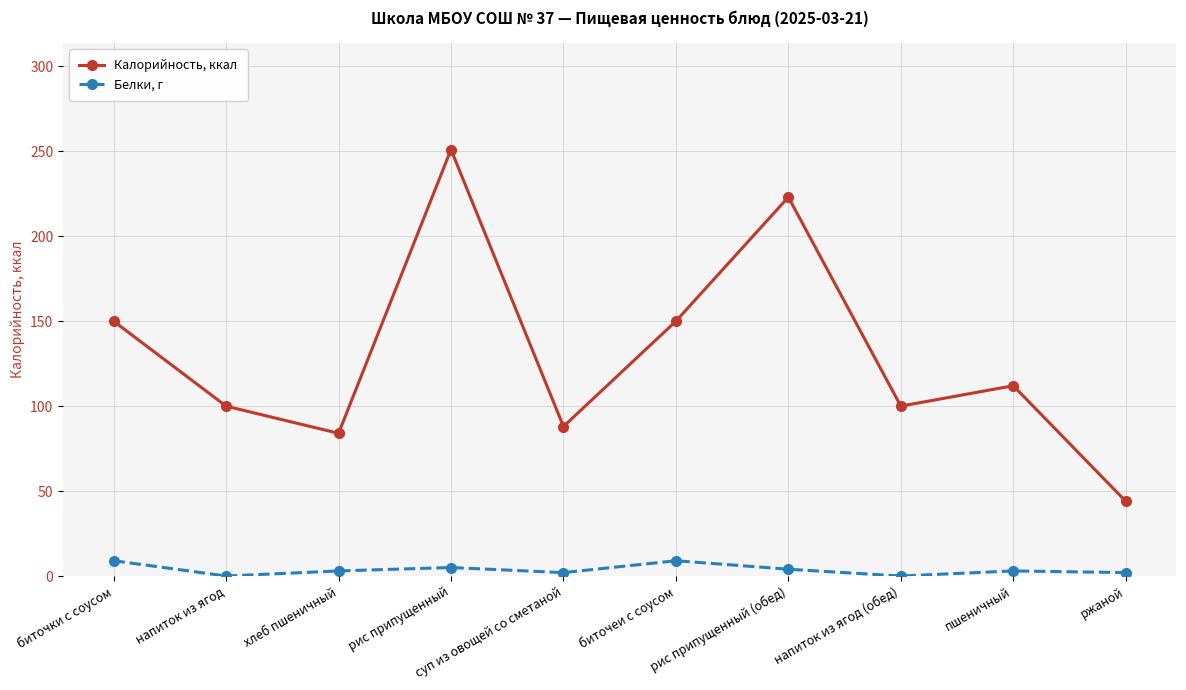

True or false: Калорийность, ккал has a value of 101 at биточки с соусом.

False